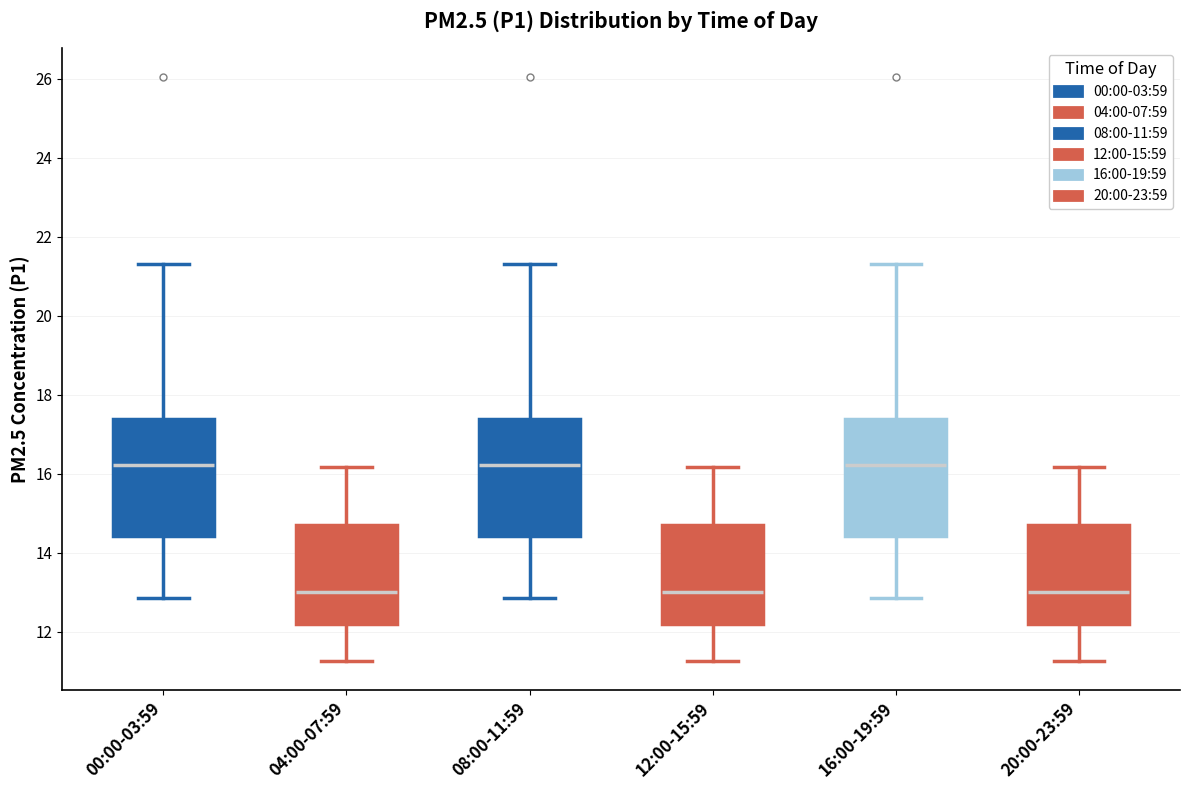

Where is the lower edge of the box for 00:00-03:59 on the y-axis? The values are not printed on the chart, so give them approximately, as read against the axis.

14.4